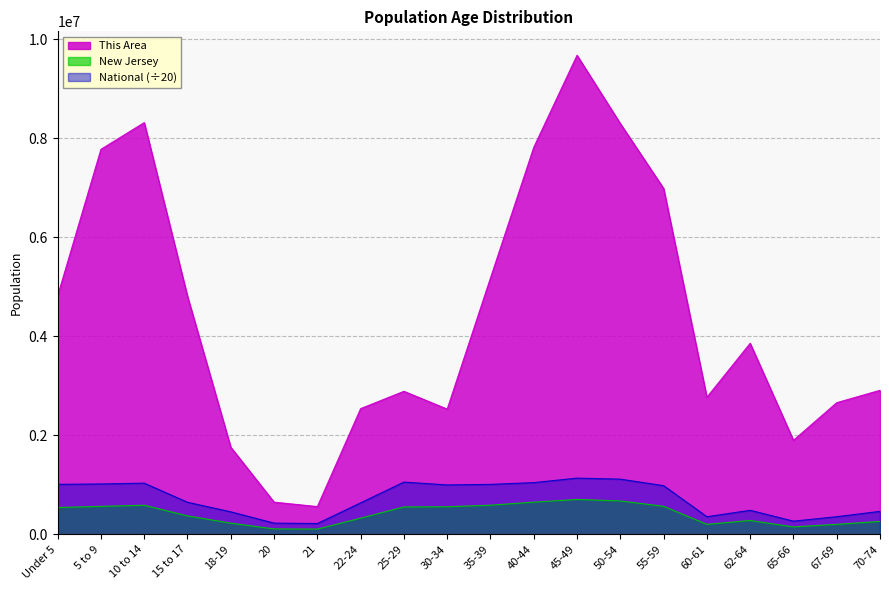

At which label does New Jersey first exceed 541020?

5 to 9